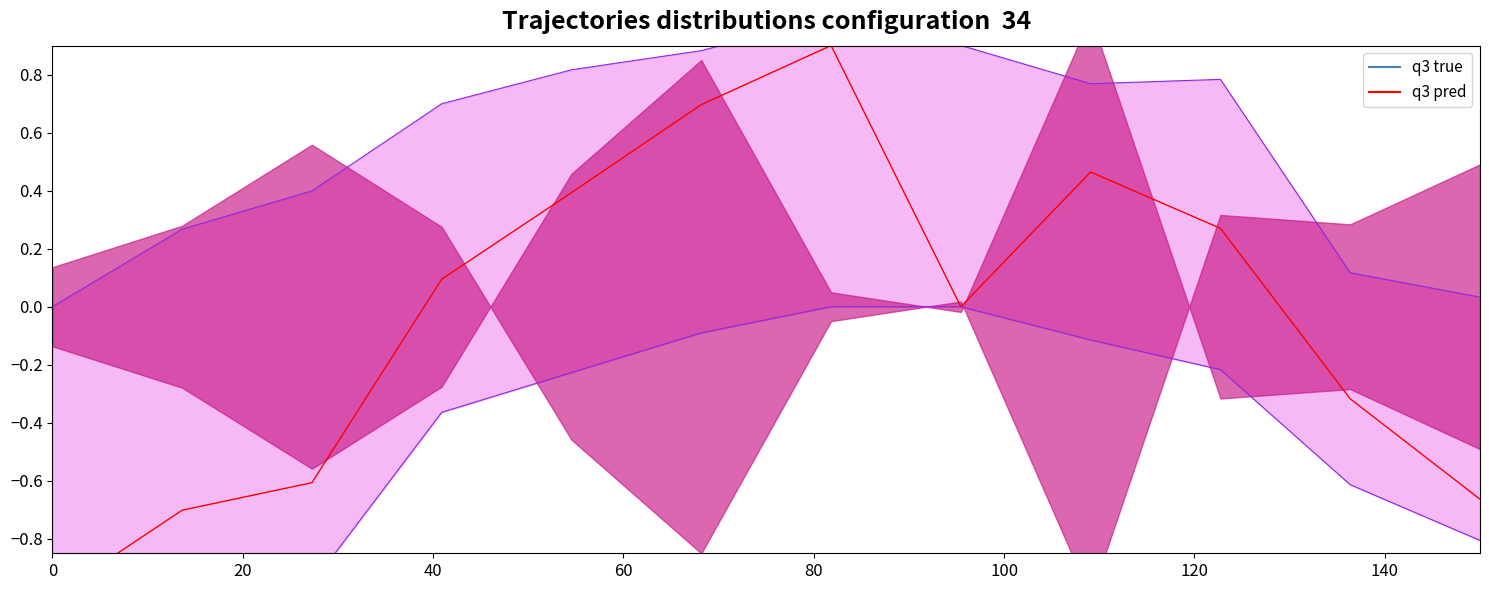

What are all the series names shown in the legend?

q3 pred, q3 true